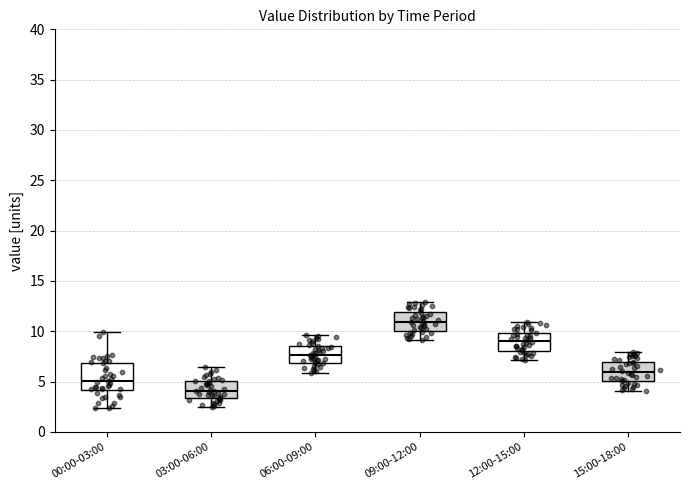

Which box's median line is the highest?

09:00-12:00